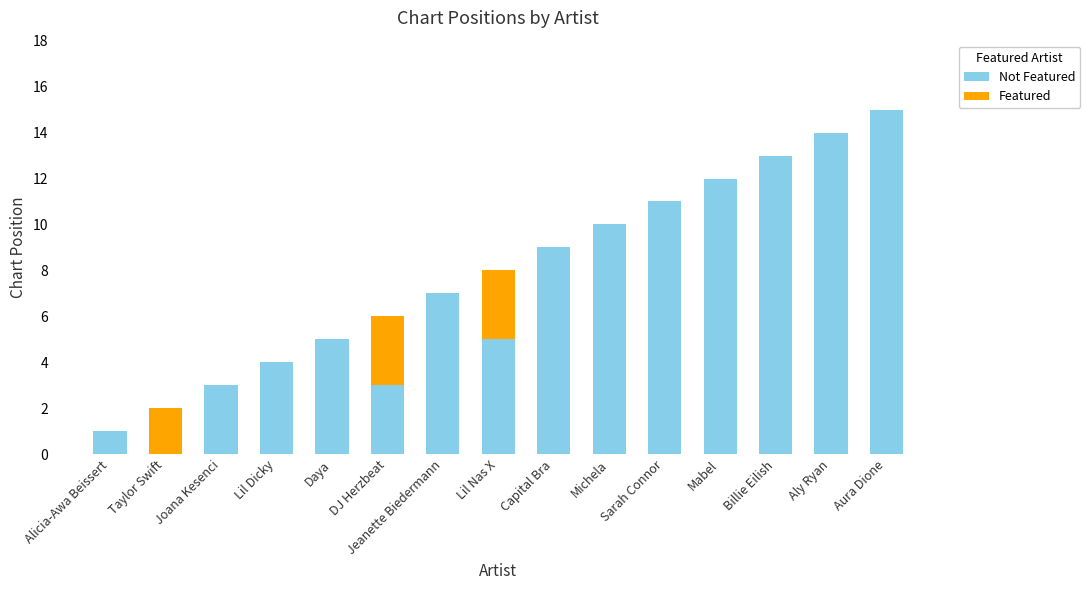

At Aly Ryan, list the series in order from largest to smallest.

Not Featured, Featured